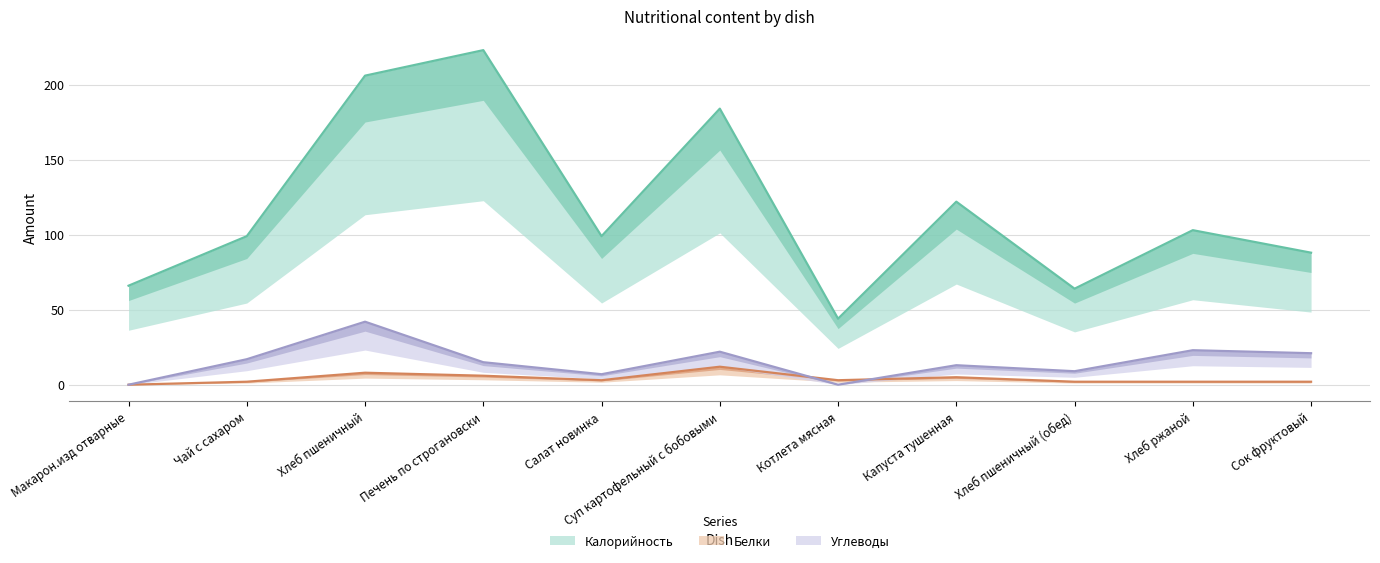

True or false: Углеводы and Калорийность cross at least once.

False